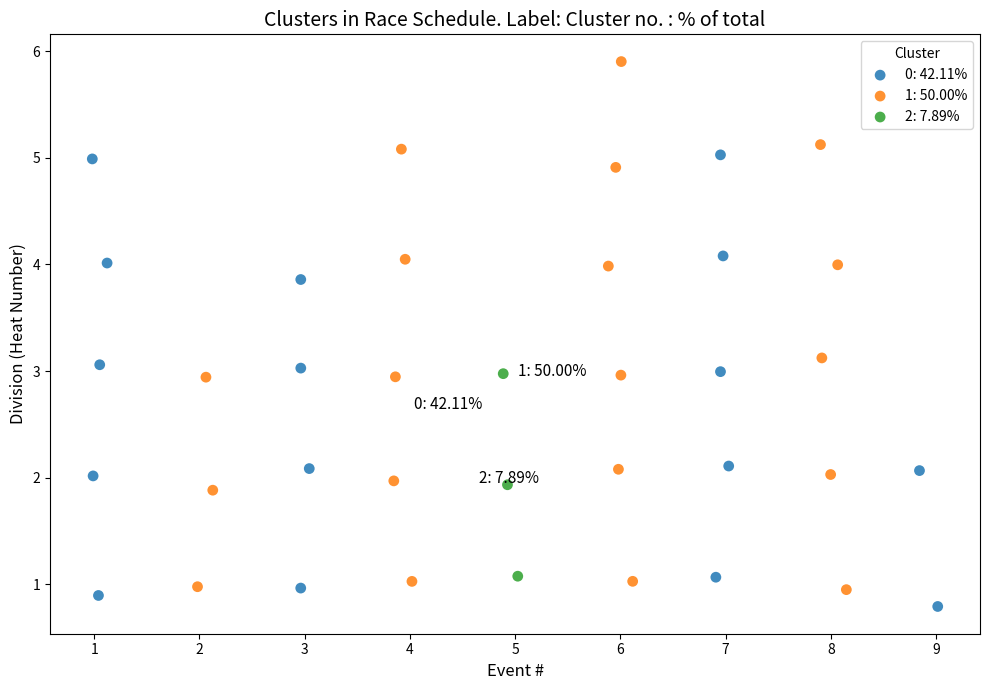

Which series has the largest Y range (max minus min)?

1: 50.00%